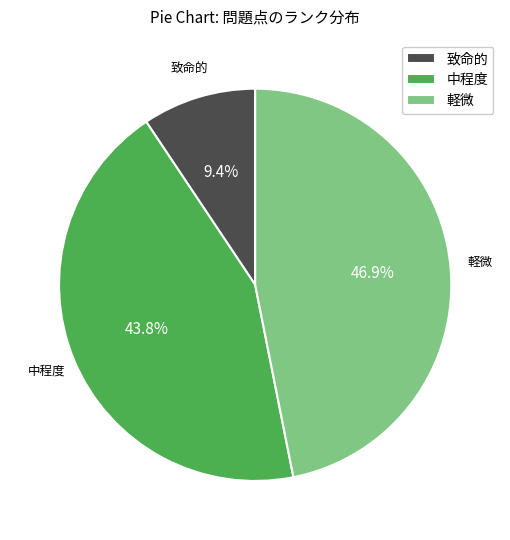

Does 軽微 represent more than half of the total?

No